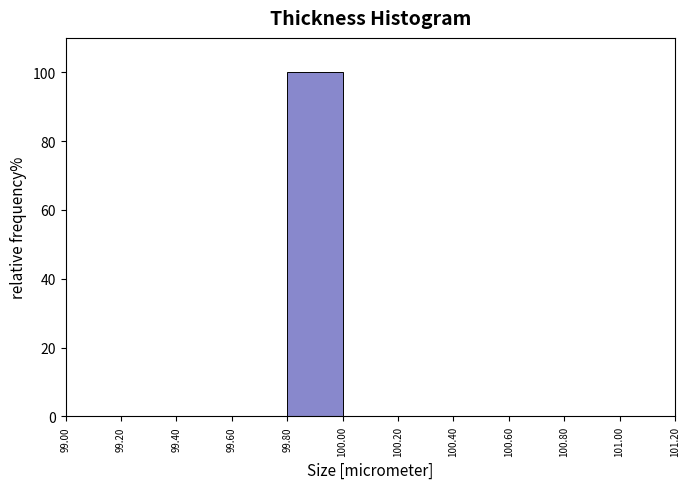

Reading left to right, list every bar in this chart as the range it spans on the x-axis followed by its height. The values are not printed on the chart, so give them approximately, as read against the axis.

99.00 to 99.20: 0
99.20 to 99.40: 0
99.40 to 99.60: 0
99.60 to 99.80: 0
99.80 to 100.00: 100
100.00 to 100.20: 0
100.20 to 100.40: 0
100.40 to 100.60: 0
100.60 to 100.80: 0
100.80 to 101.00: 0
101.00 to 101.20: 0